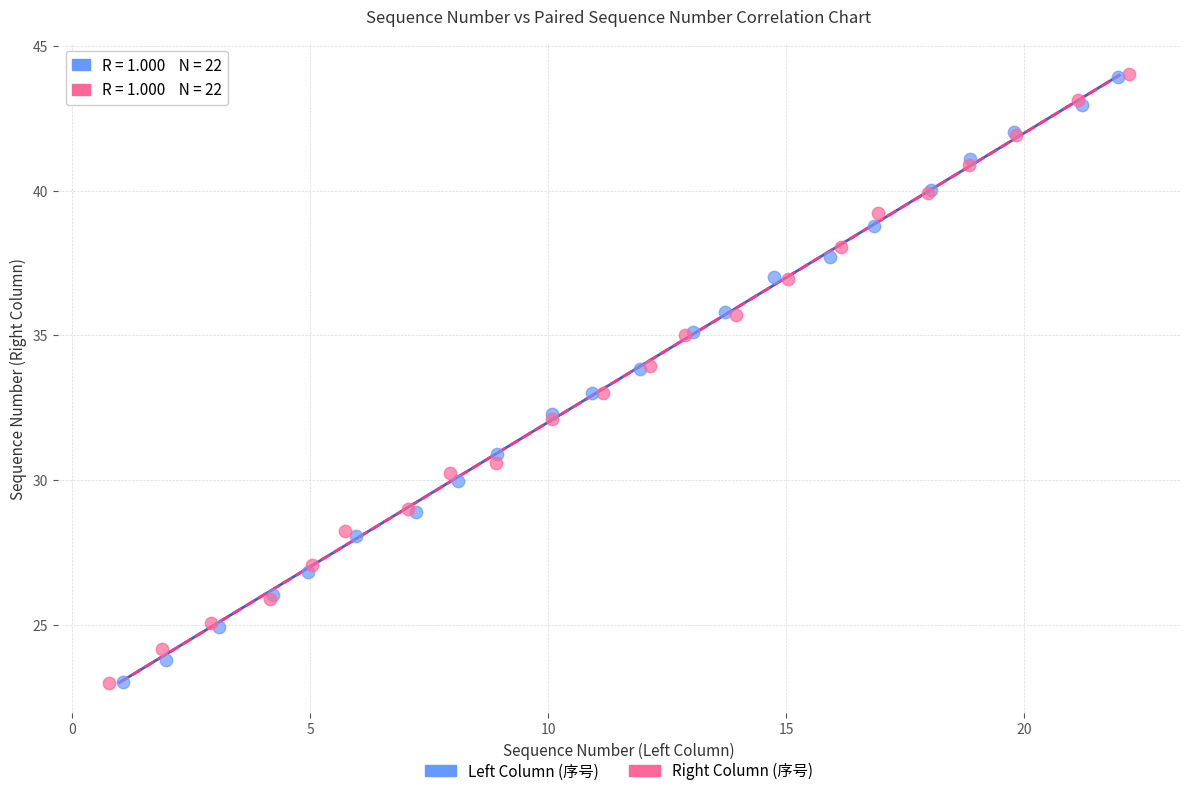

Which series has the widest spread of Y values?

Right Column (序号)